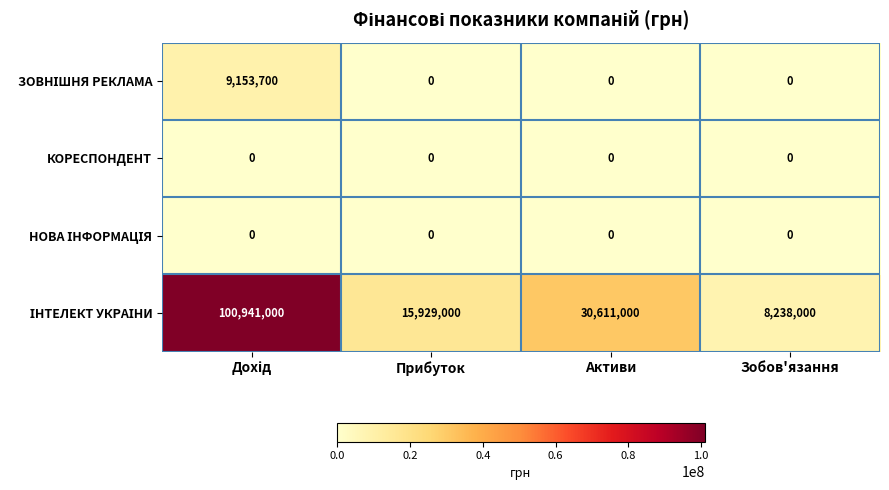

Is it true that КОРЕСПОНДЕНТ equals 0 at Зобов'язання?

True